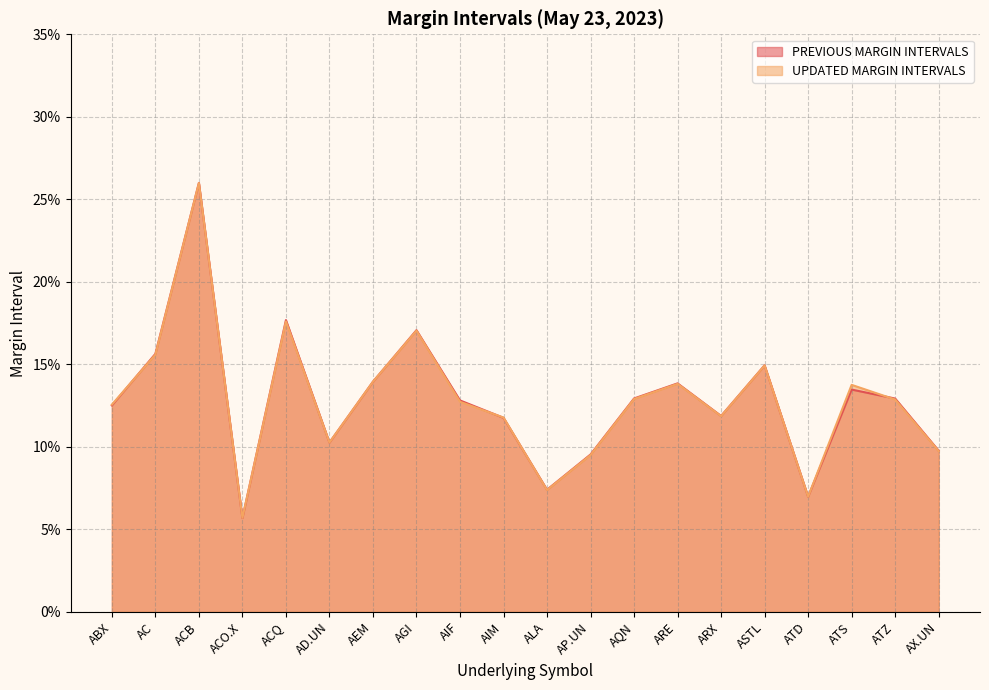

How many series are shown in this chart?

2